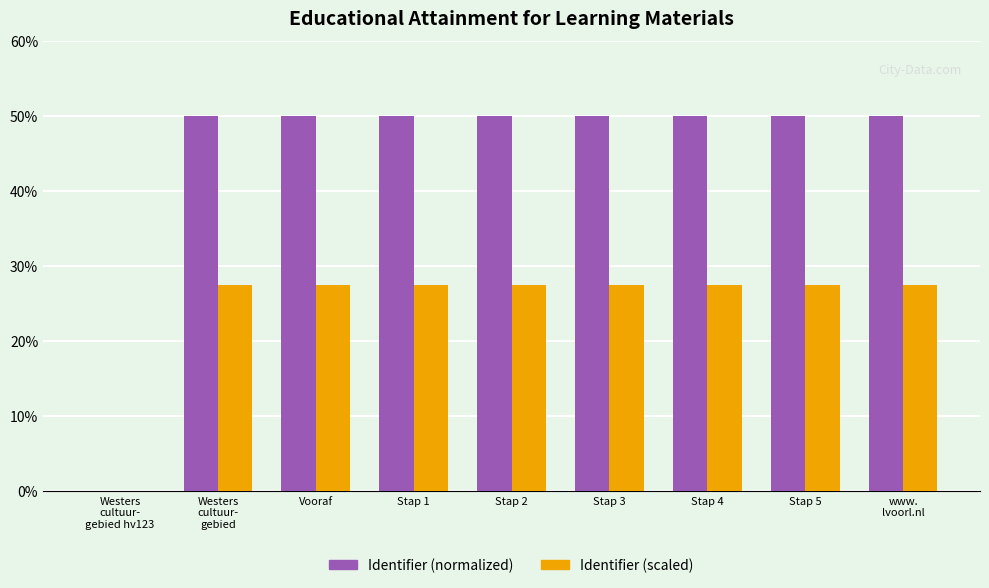

What is the maximum value for Identifier (normalized)?

50.0